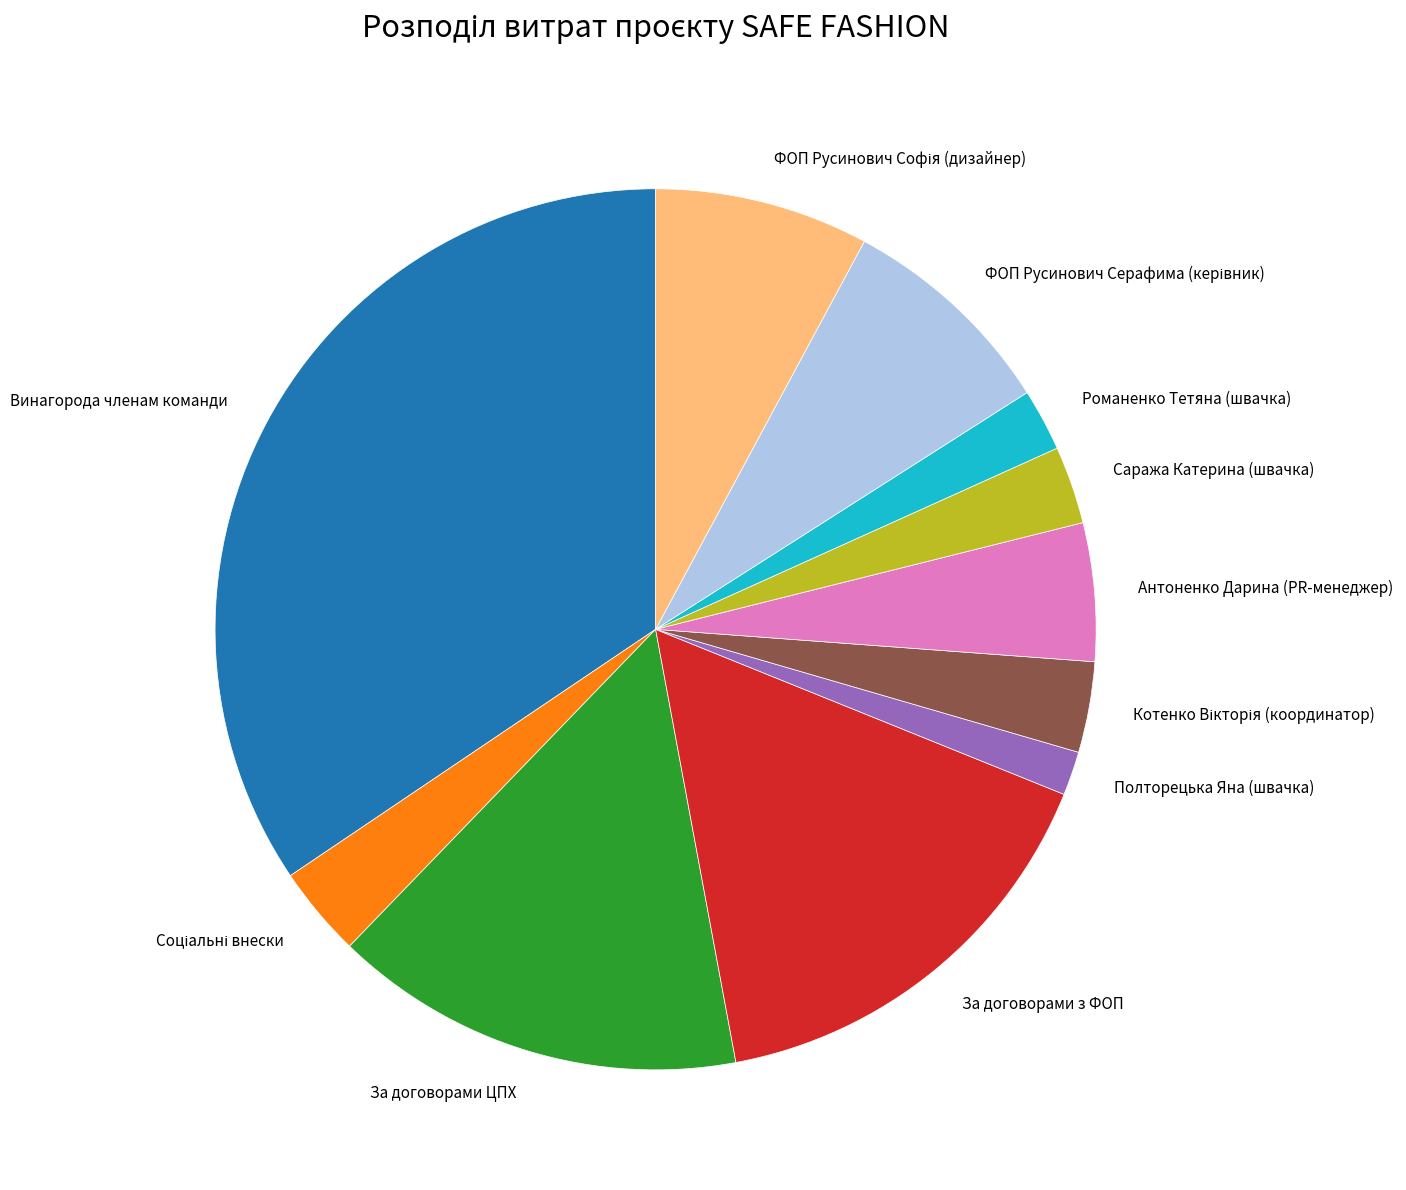

Do Полторецька Яна (швачка) and Винагорода членам команди together represent more than half of the pie?

No